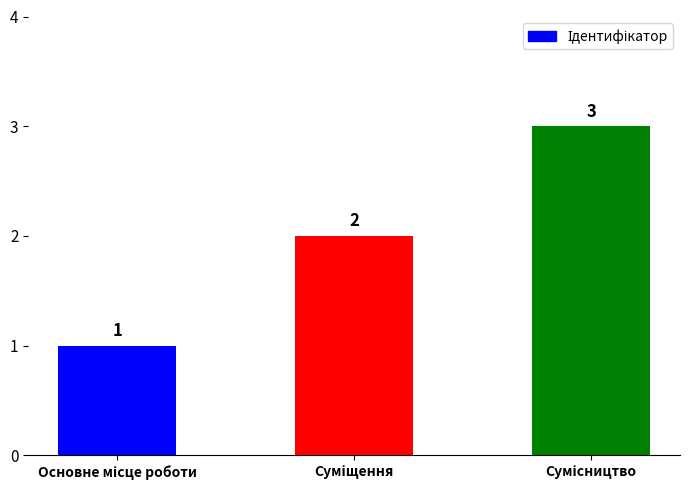

What is the value of the 2nd bar from the left?

2